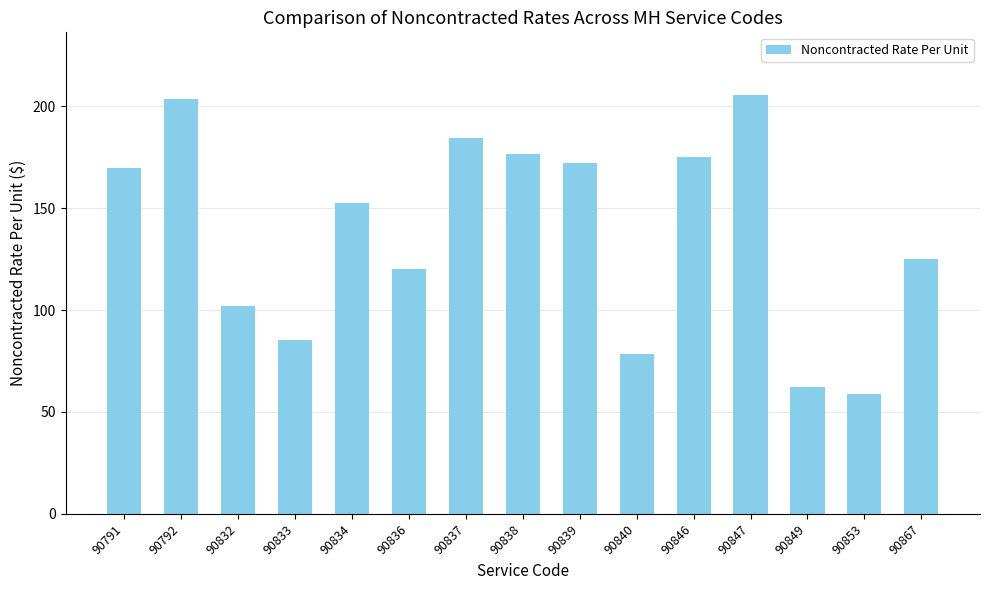

Does the chart contain stacked bars?

No